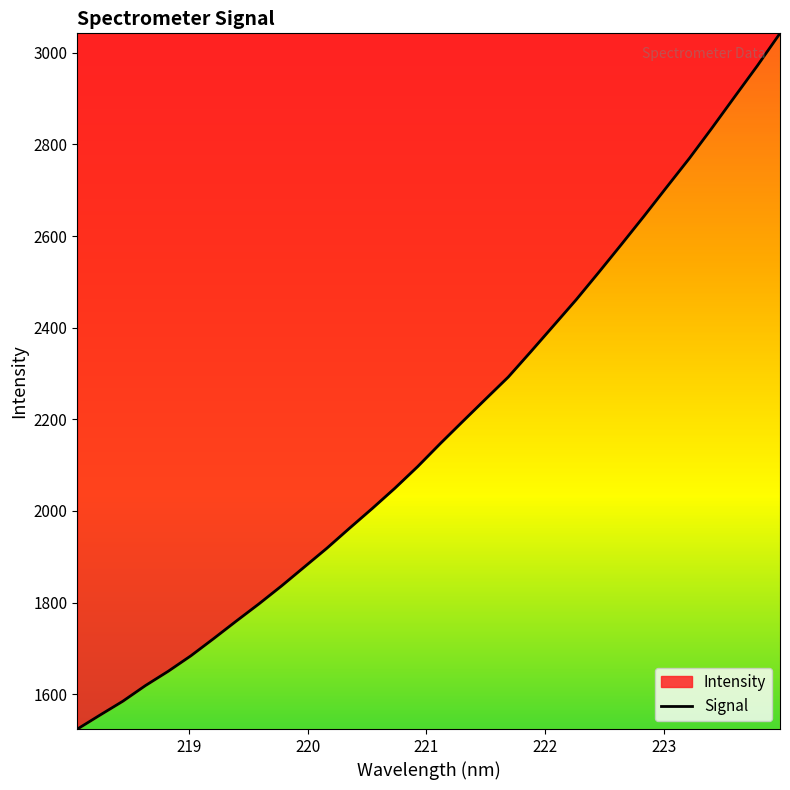

What is the difference between the maximum and minimum values?

1518.7